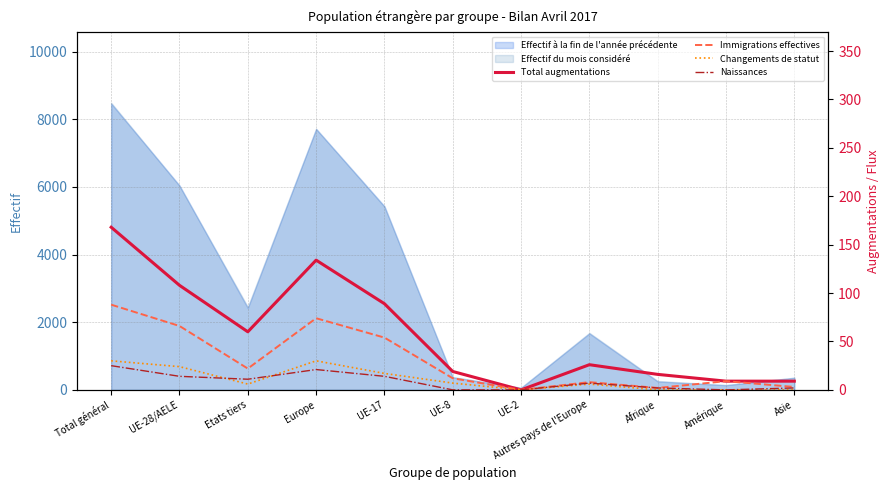

What is the sum of all Immigrations effectives values?

338